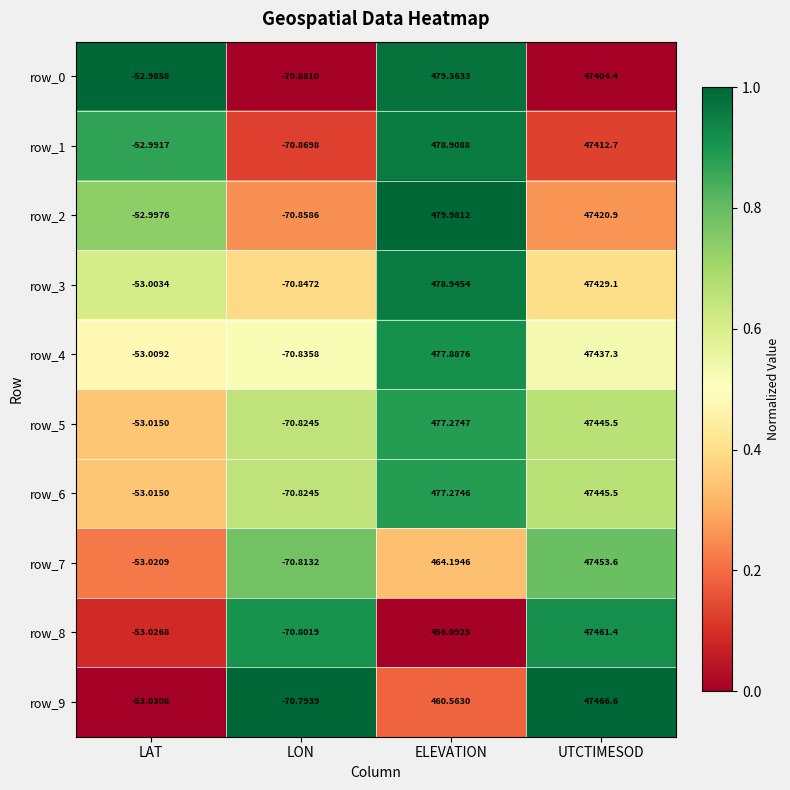

The value of row_2 at LON is 0.1. True or false?

False